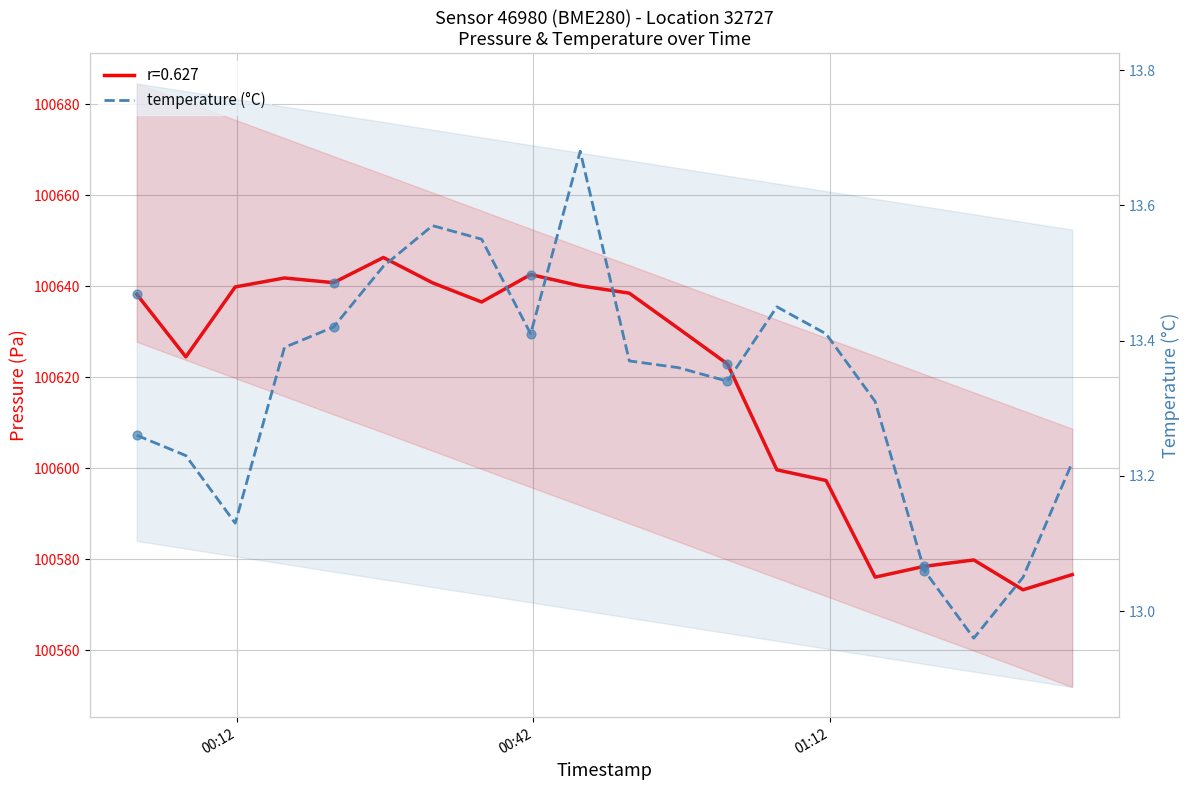

Which series contains the highest Y value?

pressure (Pa)